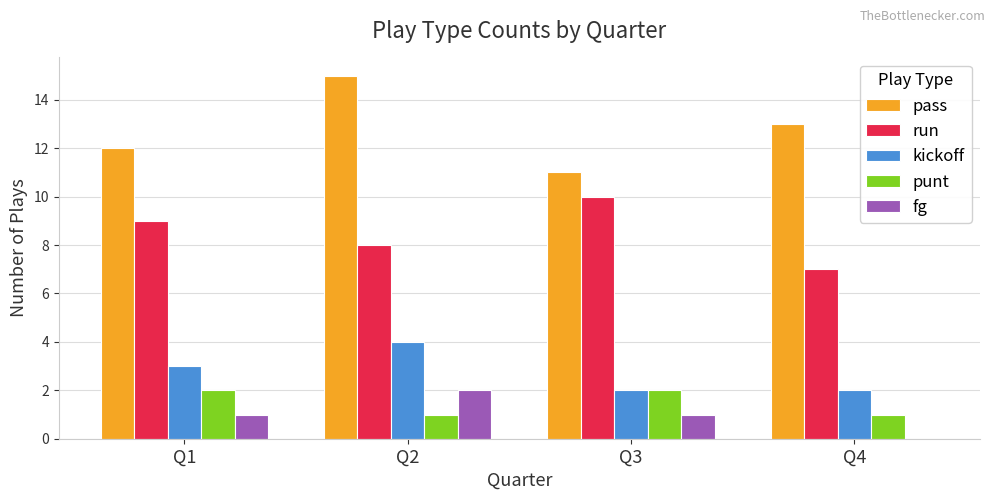

How many fg values are between 1 and 2?

3